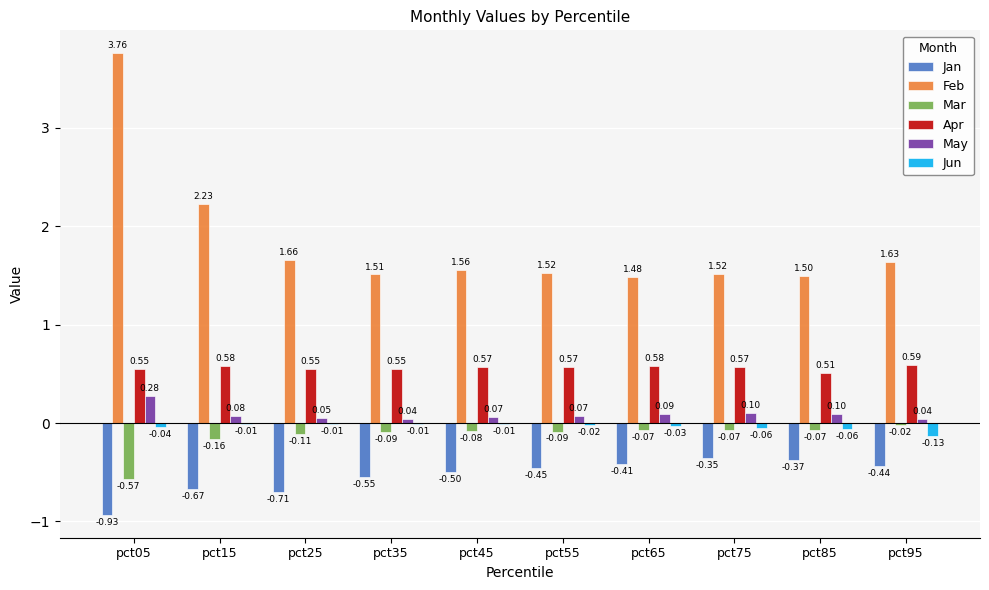

How many data points does each series have?

10